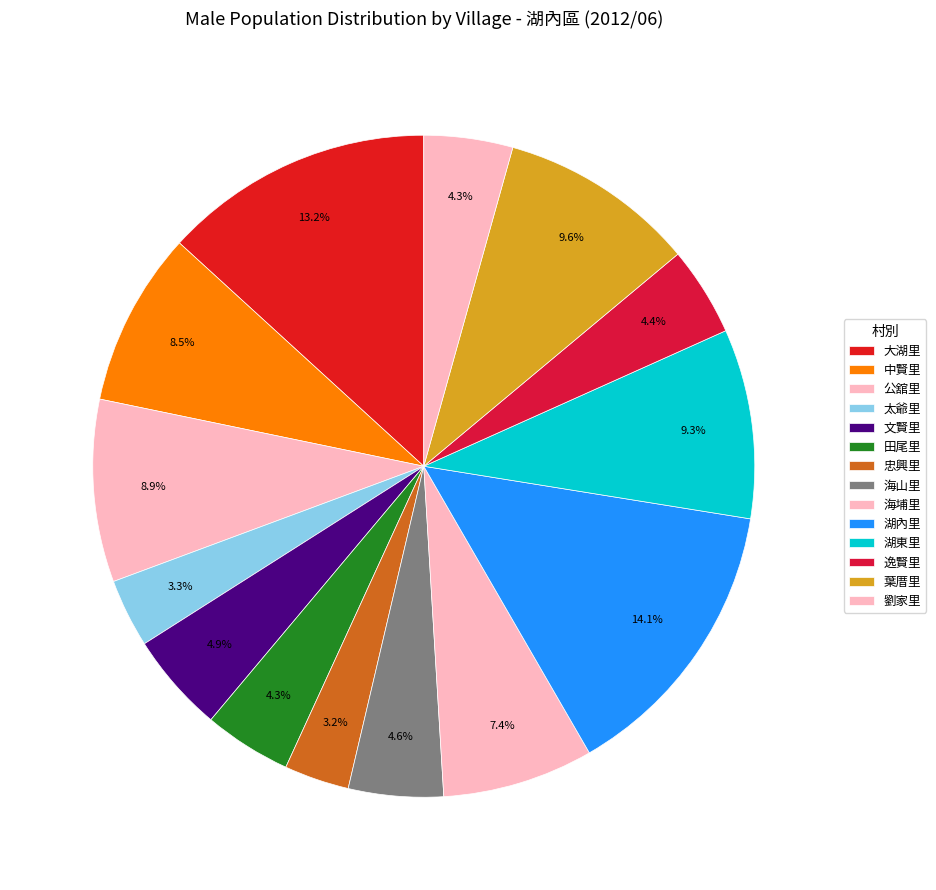

Which category has the smallest portion of the pie?

忠興里